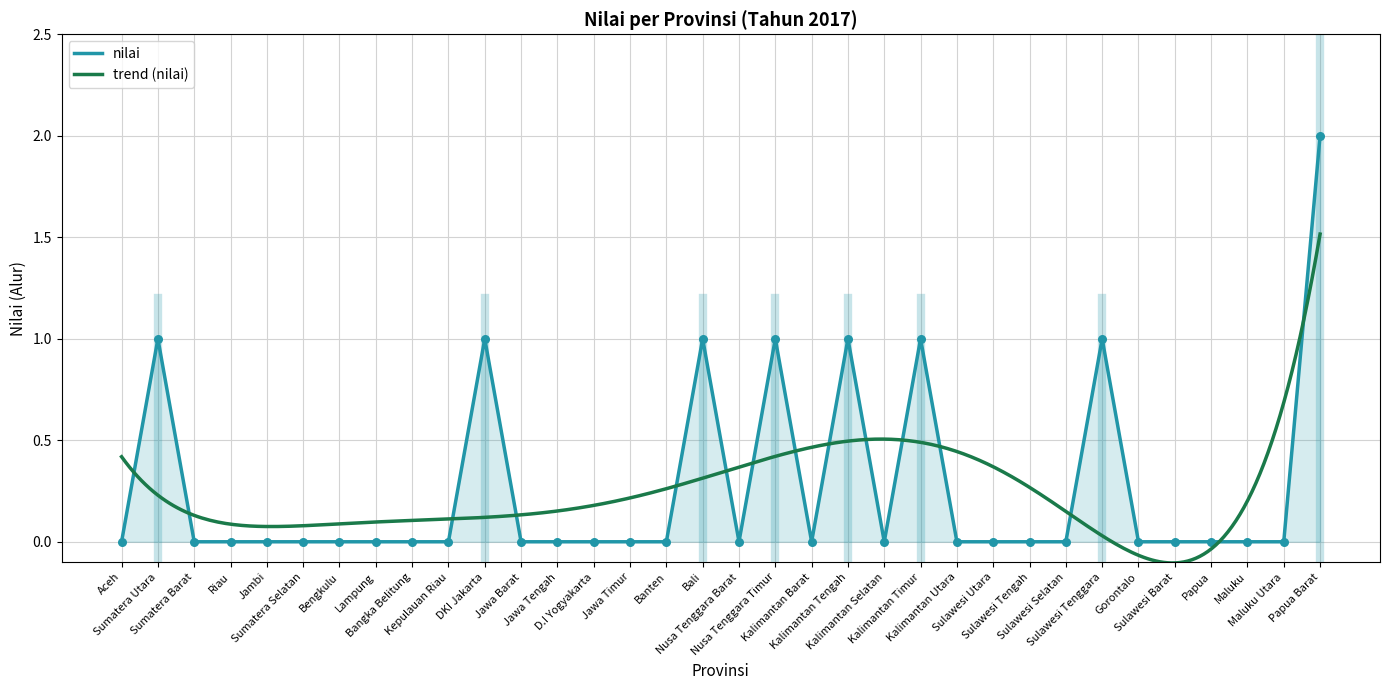

What is the change in value from Riau to Bali?

+1